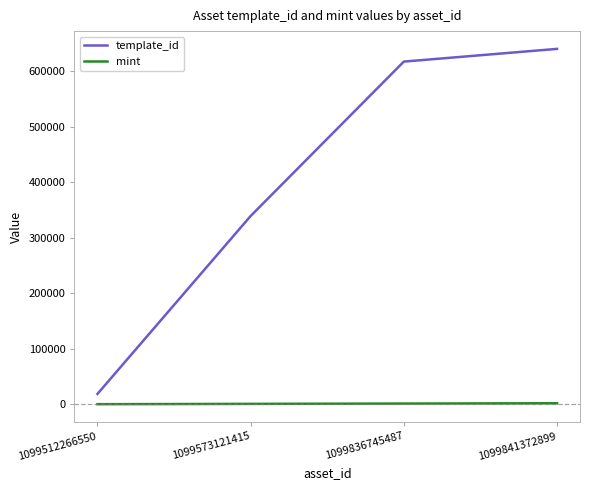

What is the minimum value shown in the chart?

100